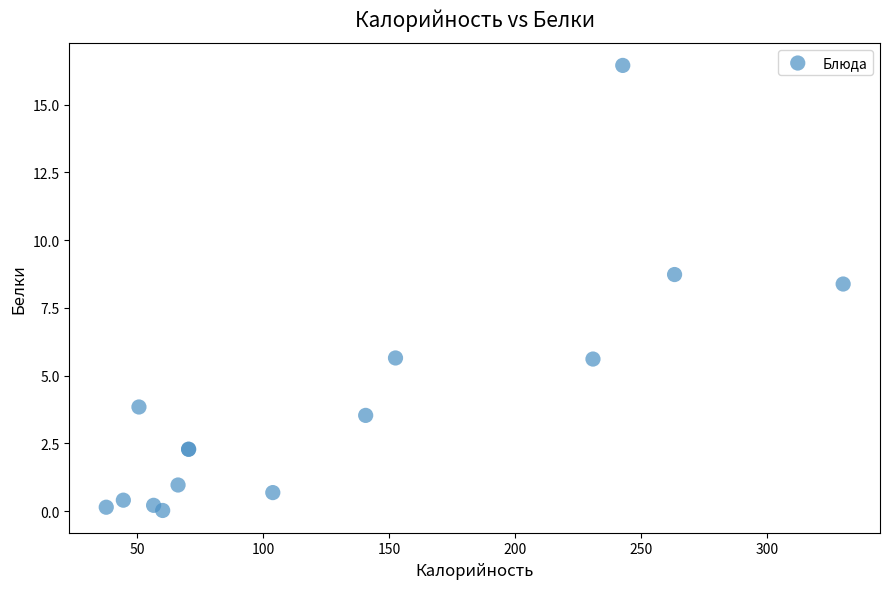

What Y value in the scatter plot is closest to 8?

8.4